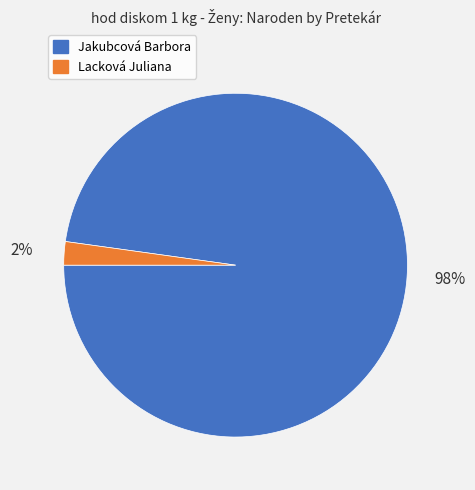

Count the number of slices in the pie.

2